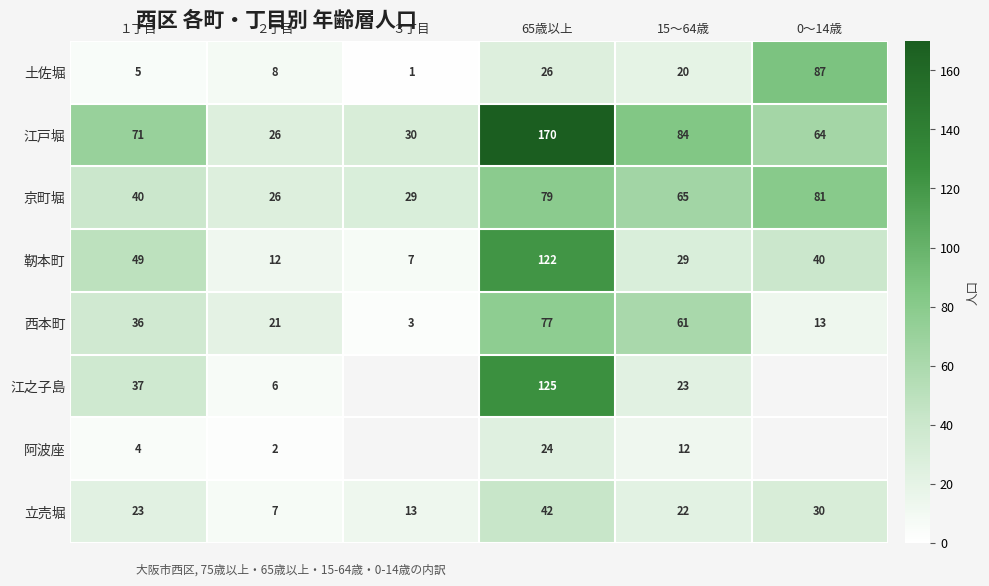

List the labels in order of 立売堀 value, smallest first.

２丁目, ３丁目, 15～64歳, １丁目, 0～14歳, 65歳以上